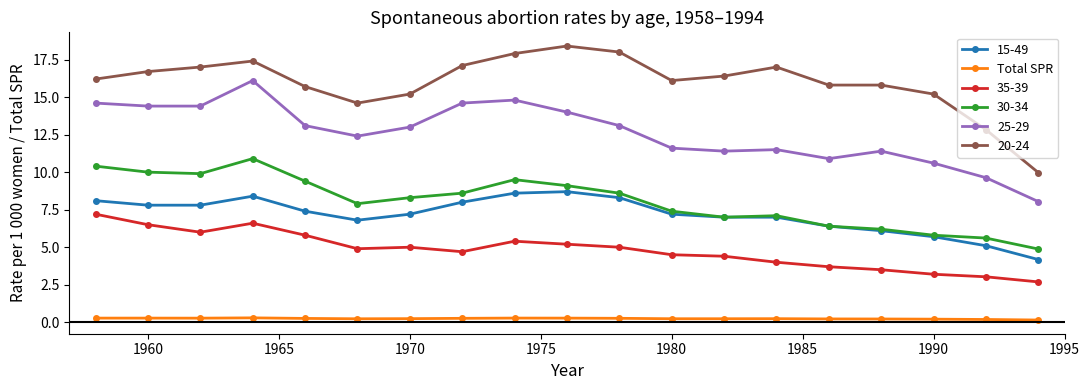

What is the value of the 35-39 point at the 18th from the left?

3.0